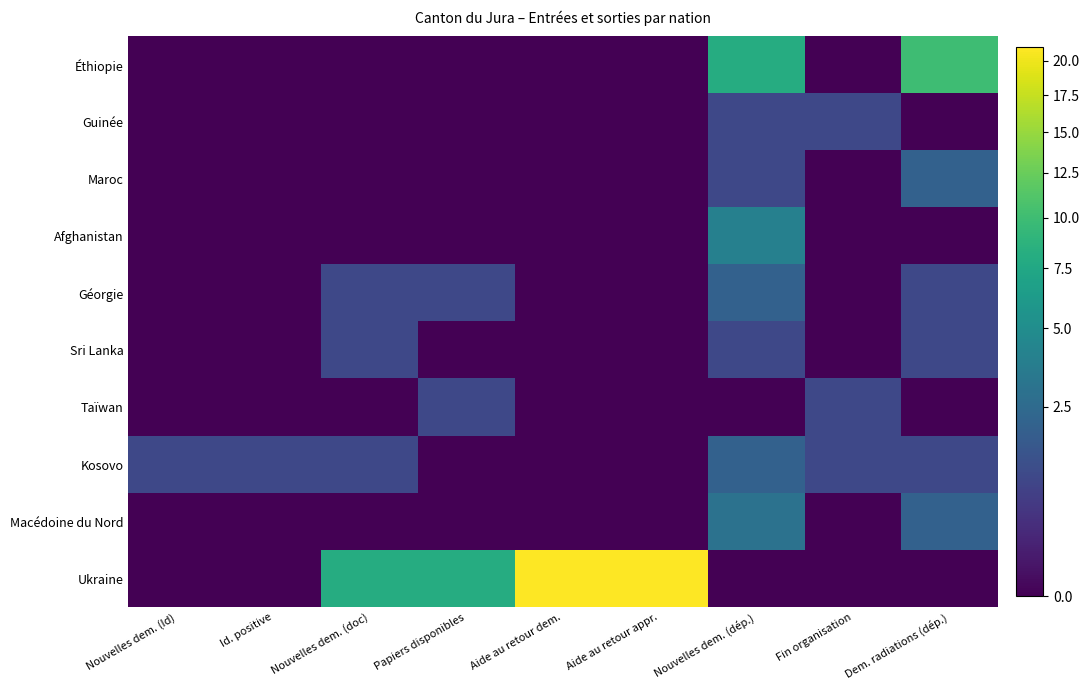

What is the greatest value displayed?

21